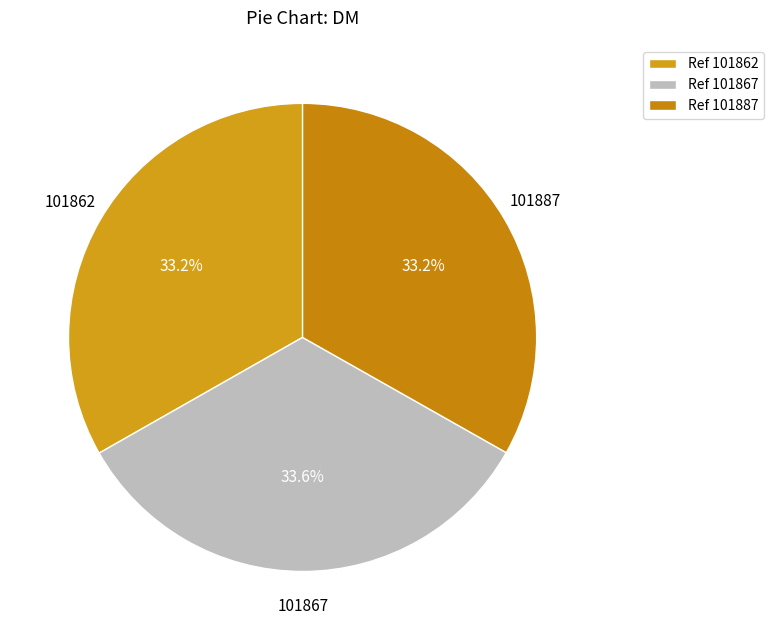

Is it true that 101867 is 41% of the pie?

False